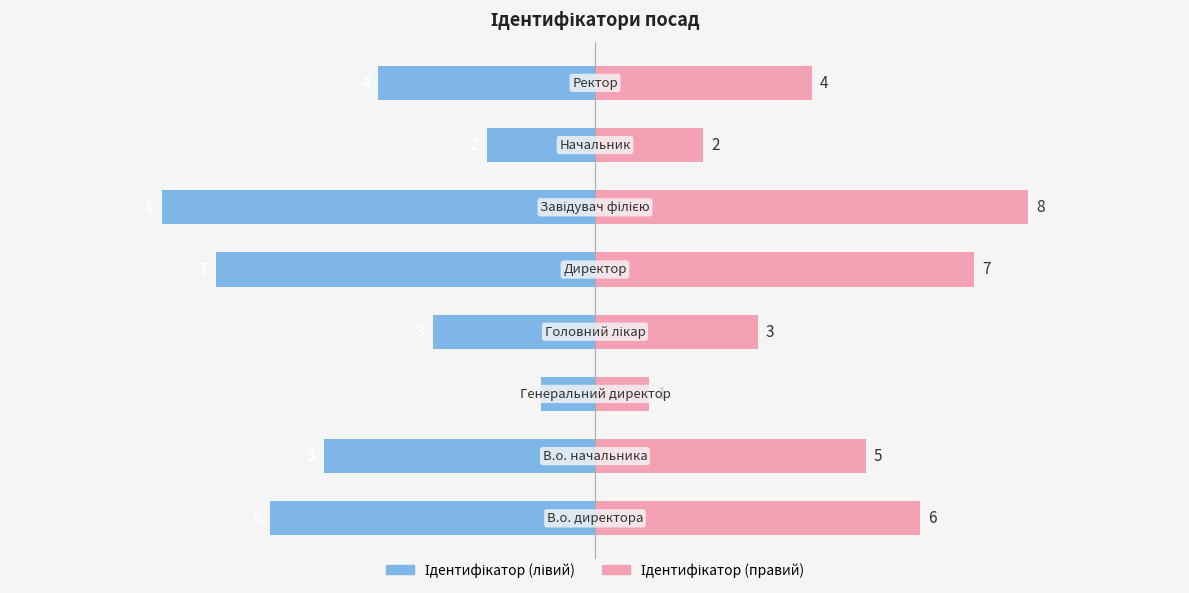

Which series has the largest total across all categories?

Ідентифікатор (правий)